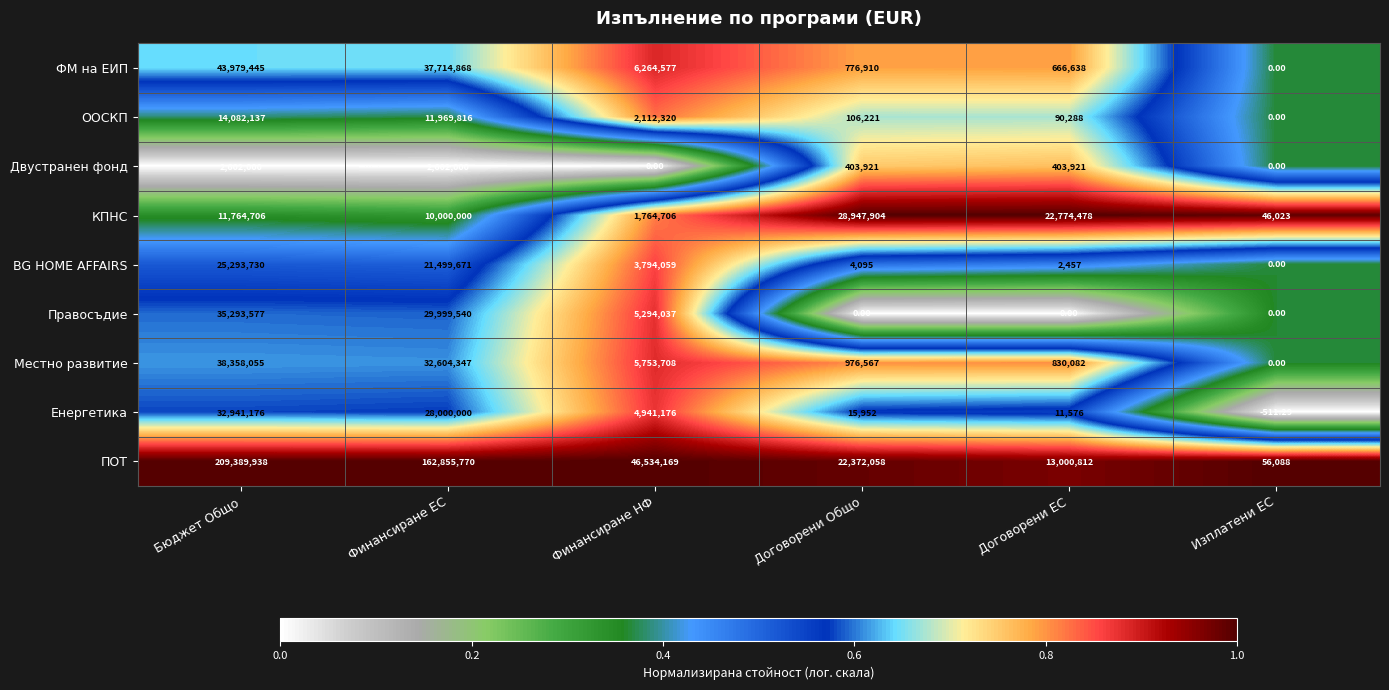

Which series has the largest total across all categories?

ПОТ